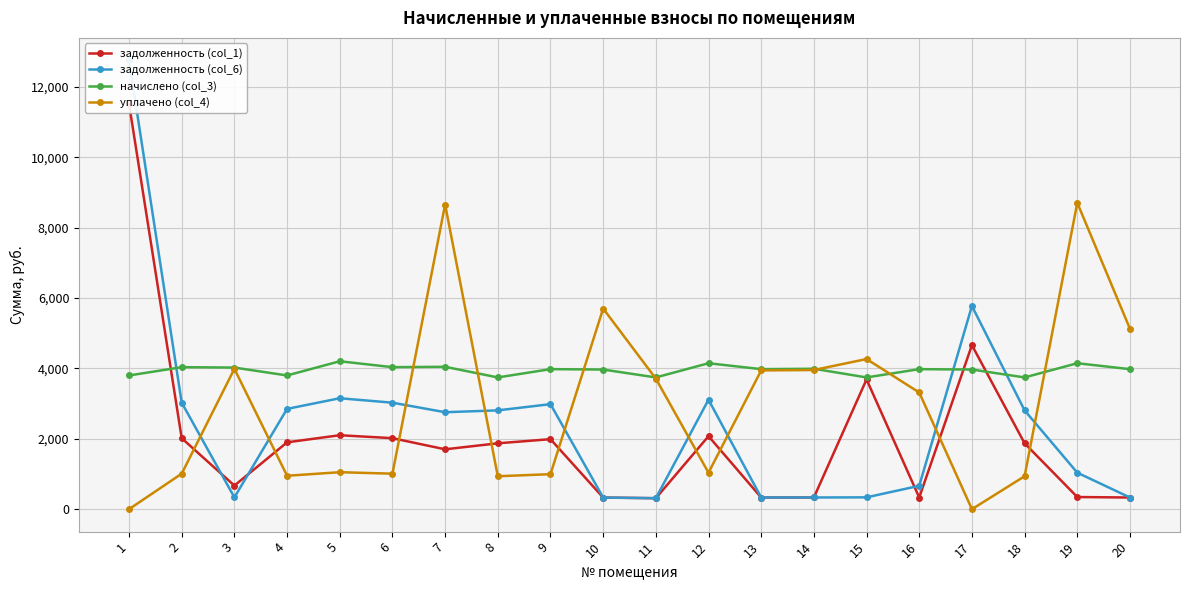

Rank the categories by задолженность (col_6) value from lowest to highest.

11, 10, 13, 20, 14, 3, 15, 16, 19, 7, 8, 18, 4, 9, 2, 6, 12, 5, 17, 1